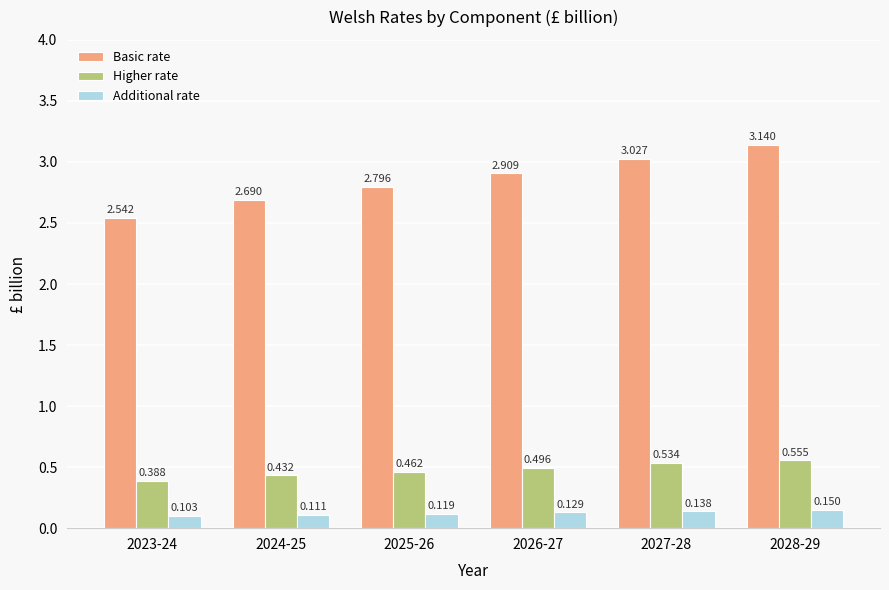

How many bars are there in each group?

3